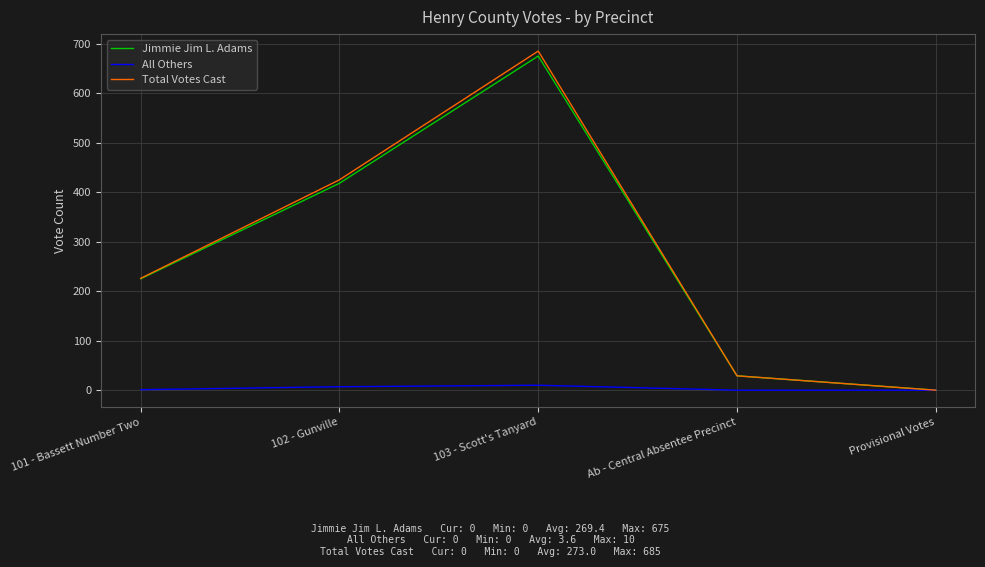

Where is Total Votes Cast nearest to the value 342?

102 - Gunville